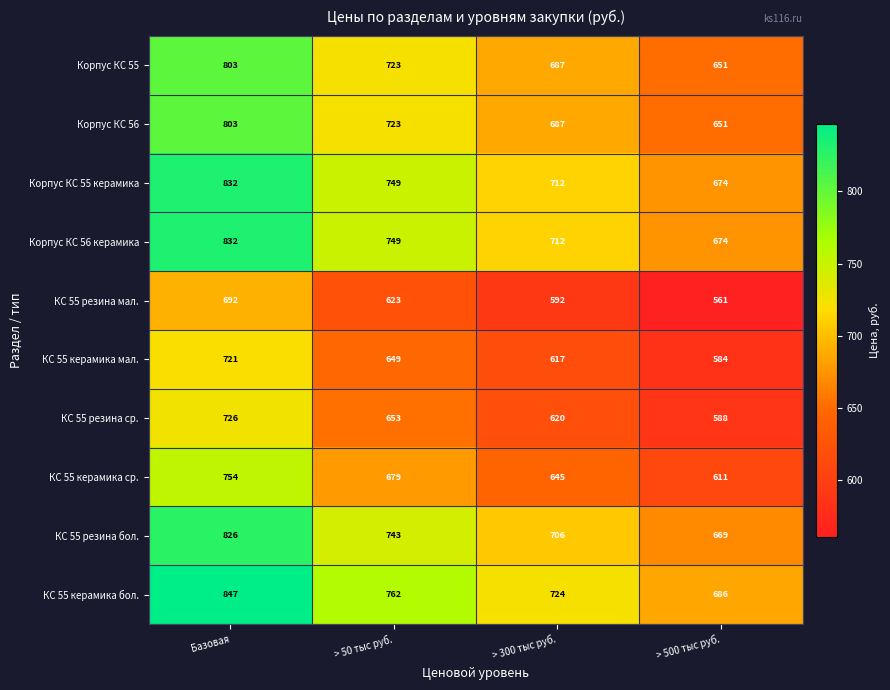

Which series has the largest total across all categories?

КС 55 керамика бол.